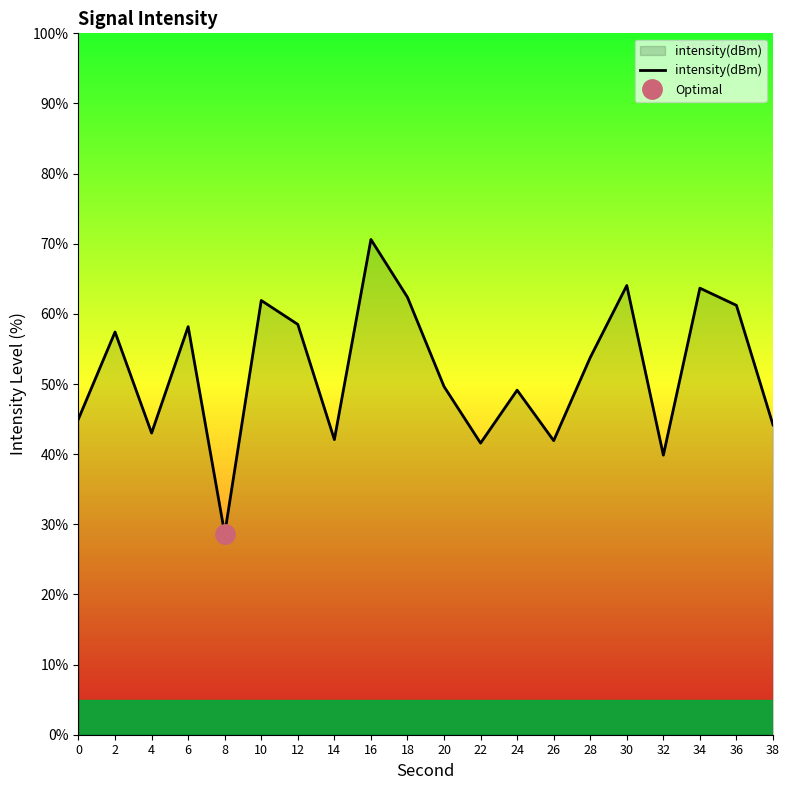

Reading left to right, extract all data points from this chart.

45.0	57.4	43.0	58.2	28.7	61.9	58.5	42.1	70.6	62.4	49.6	41.6	49.1	41.9	53.8	64.0	39.9	63.7	61.2	44.2